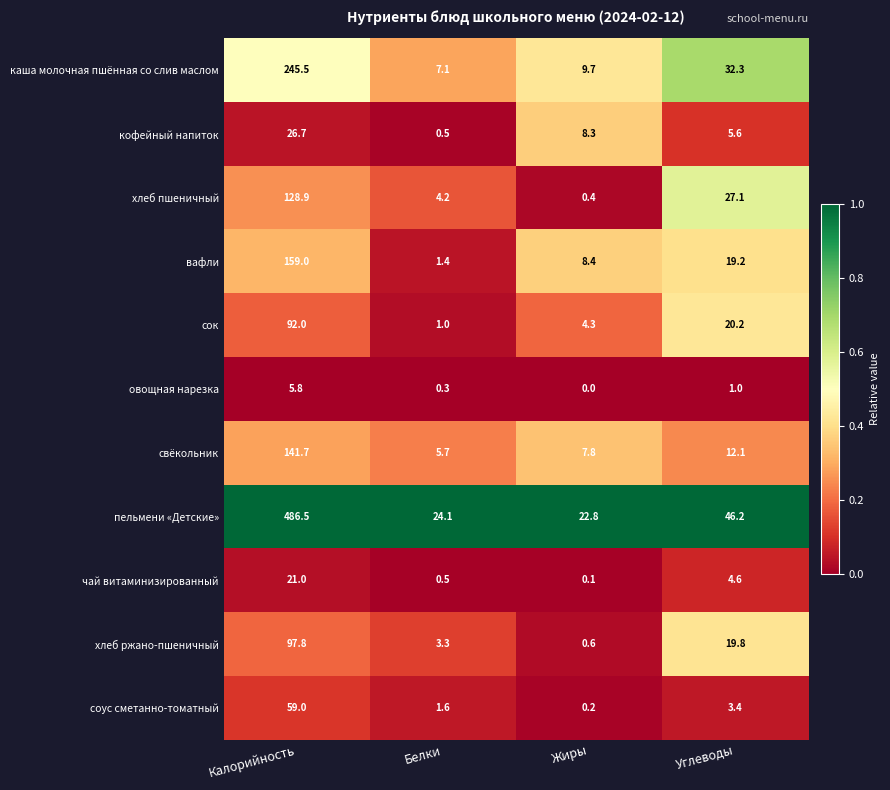

Which series has the largest total across all categories?

пельмени «Детские»